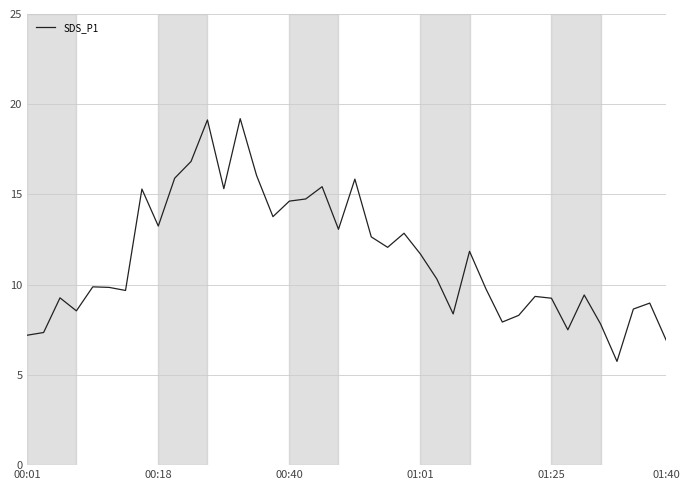

Does the chart display data point markers on the line(s)?

No